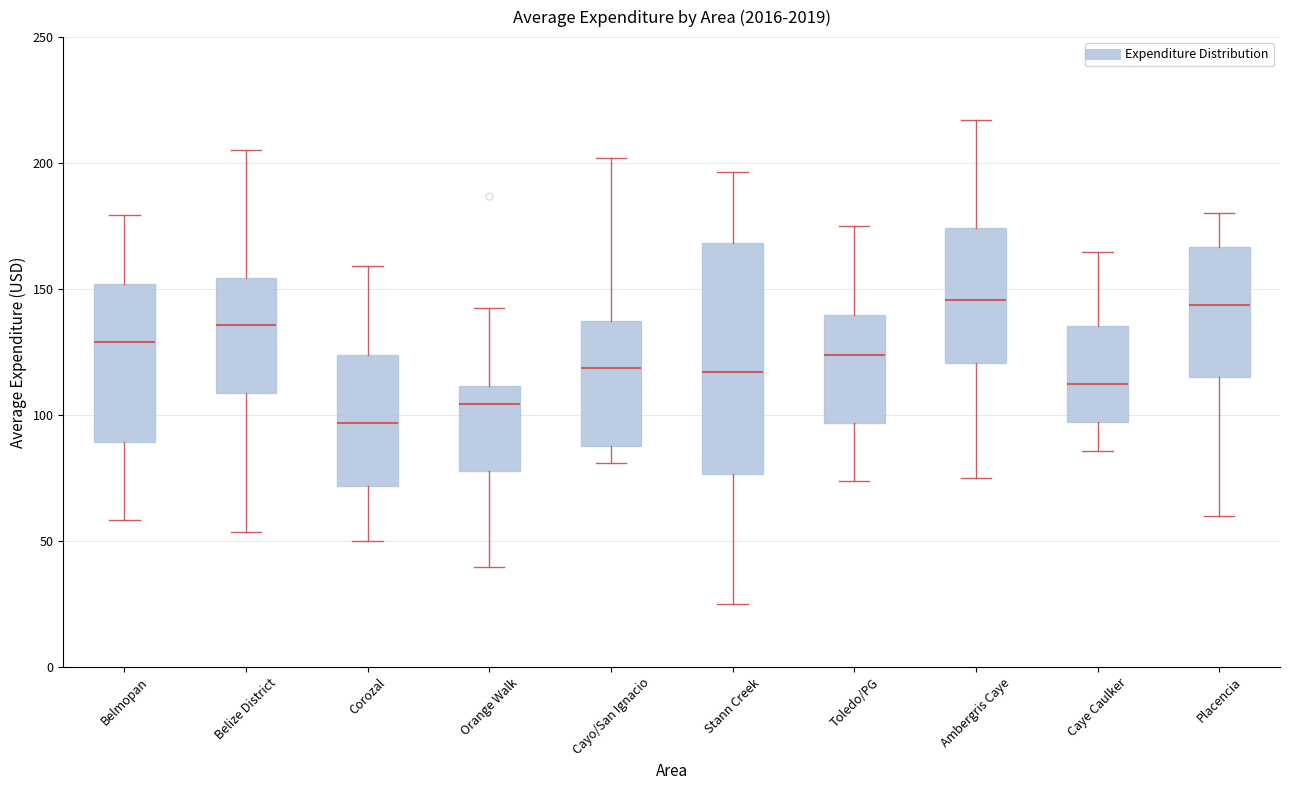

Which box has the lowest median line?

Corozal